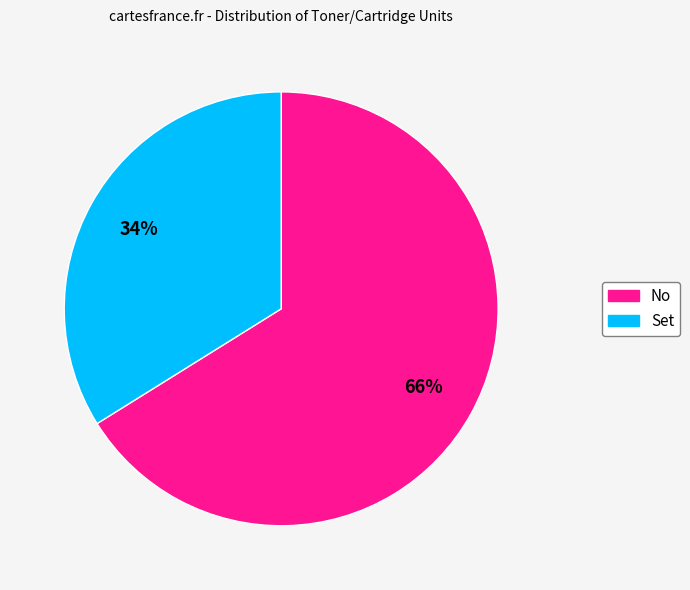

Which category accounts for the majority?

No